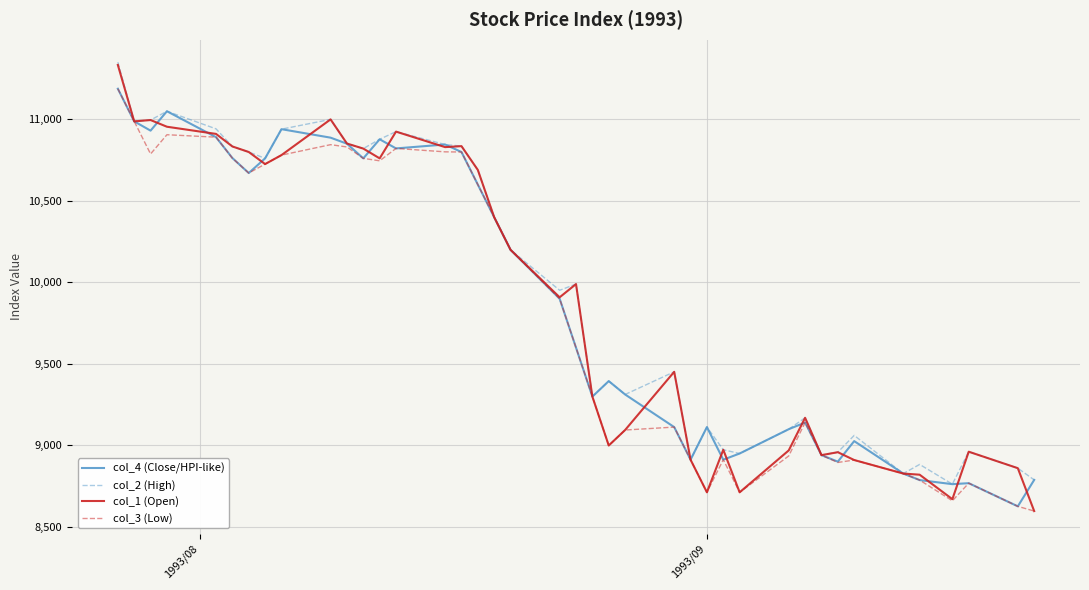

How many distinct data groups are displayed?

4